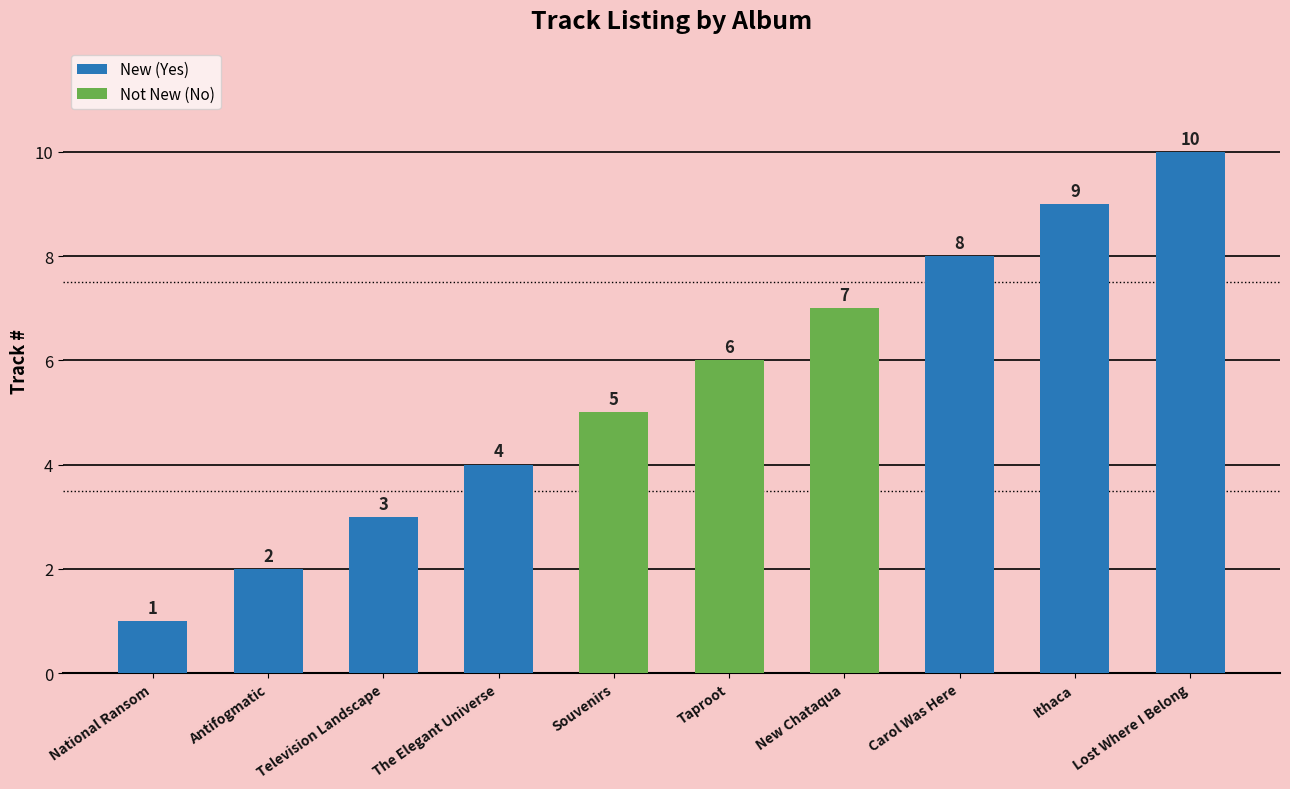

How many bars are there in total?

10